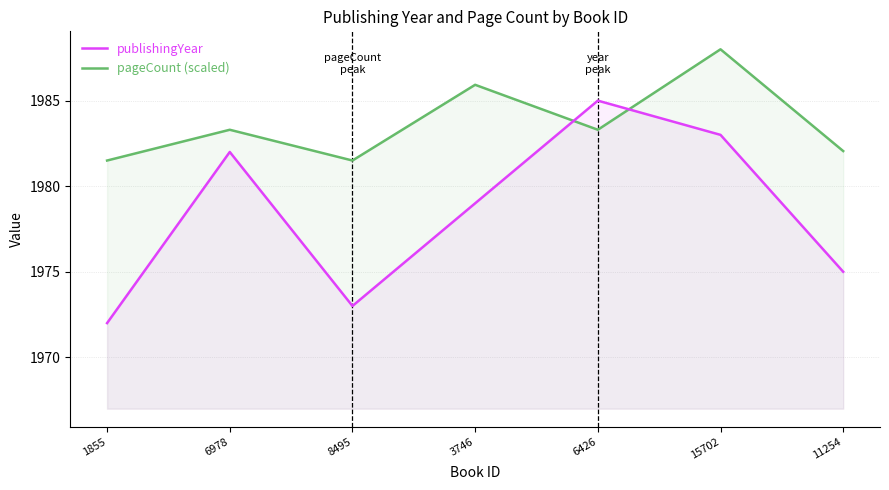

How many values in the publishingYear series exceed 1979?

3